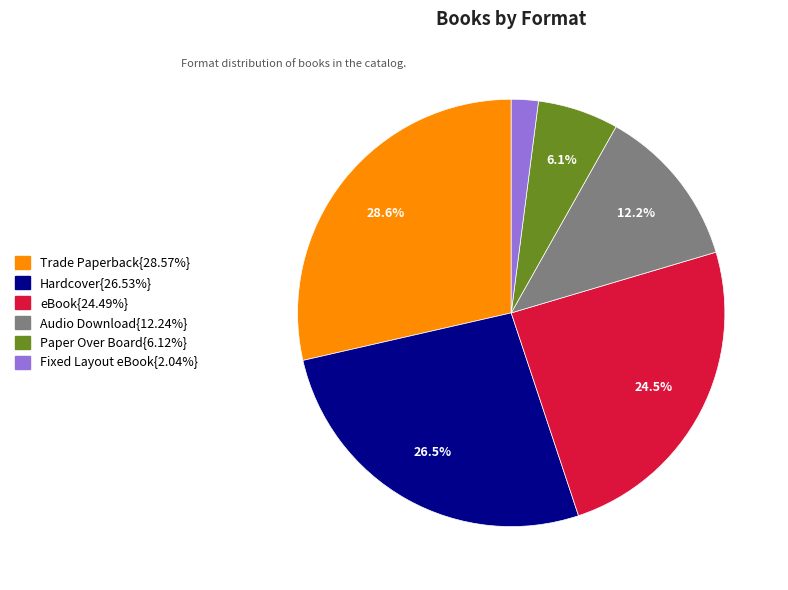

Is there a majority slice in this chart?

No